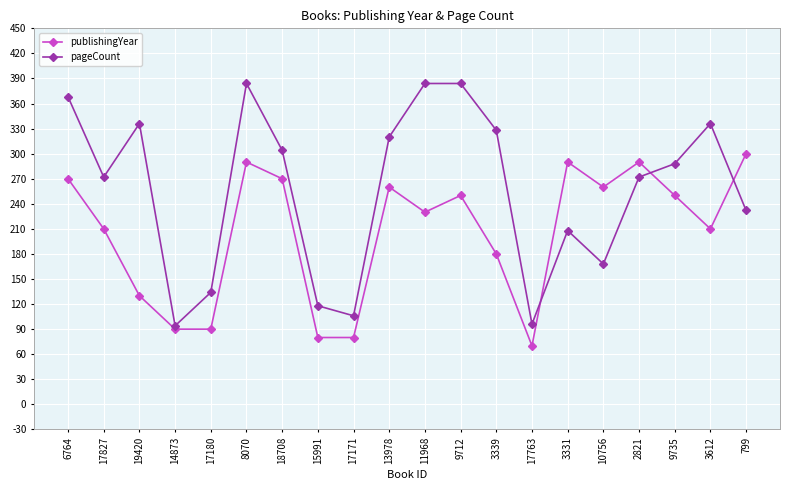

Reading left to right, what are all the values shown in this chart?

publishingYear: 6764=270	17827=210	19420=130	14873=90	17180=90	8070=290	18708=270	15991=80	17171=80	13978=260	11968=230	9712=250	3339=180	17763=70	3331=290	10756=260	2821=290	9735=250	3612=210	799=300
pageCount: 6764=368	17827=272	19420=336	14873=94	17180=134	8070=384	18708=304	15991=118	17171=106	13978=320	11968=384	9712=384	3339=328	17763=96	3331=208	10756=168	2821=272	9735=288	3612=336	799=232